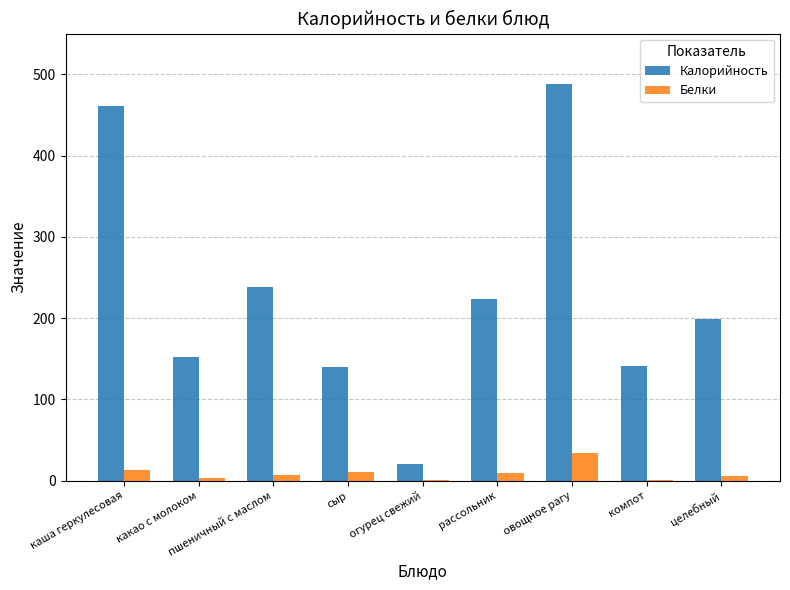

Is it true that Калорийность equals 487.9 at овощное рагу?

True